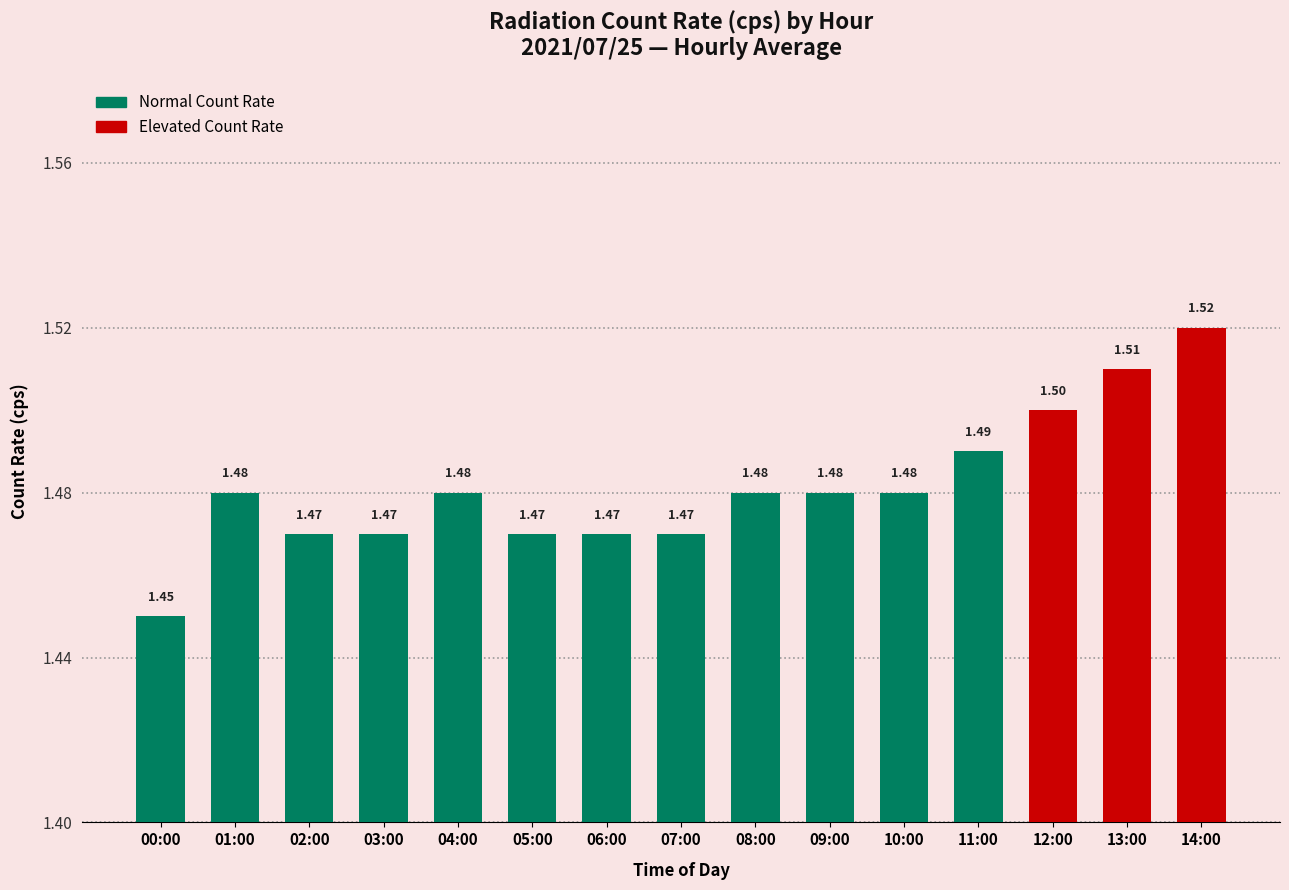

Are the bars grouped side by side (vs. stacked)?

No